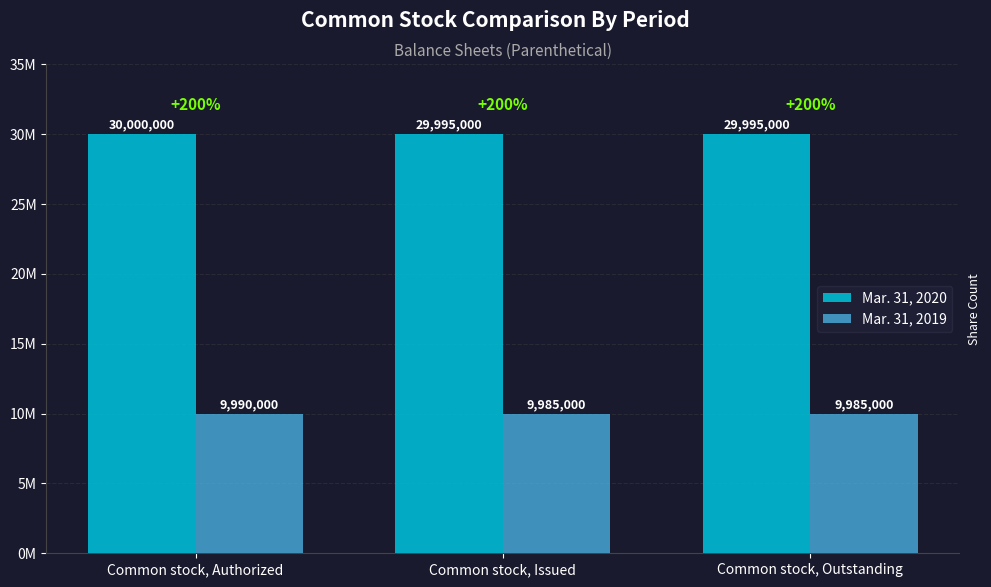

Does the chart contain stacked bars?

No